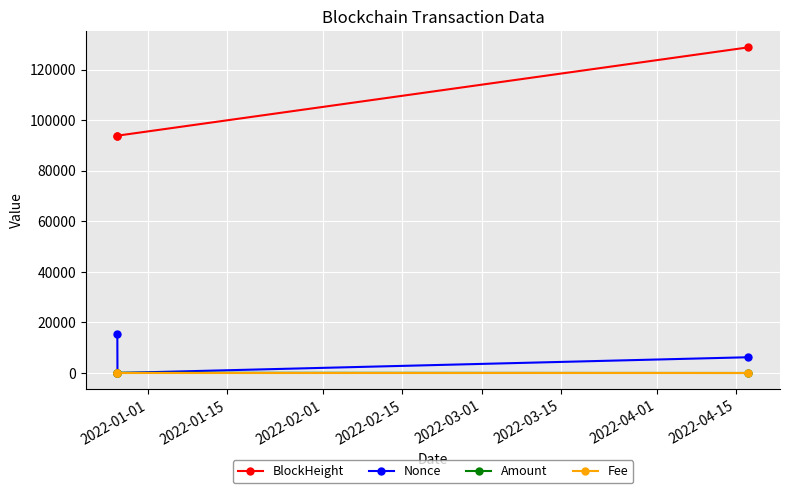

What are all the series names shown in the legend?

BlockHeight, Nonce, Amount, Fee